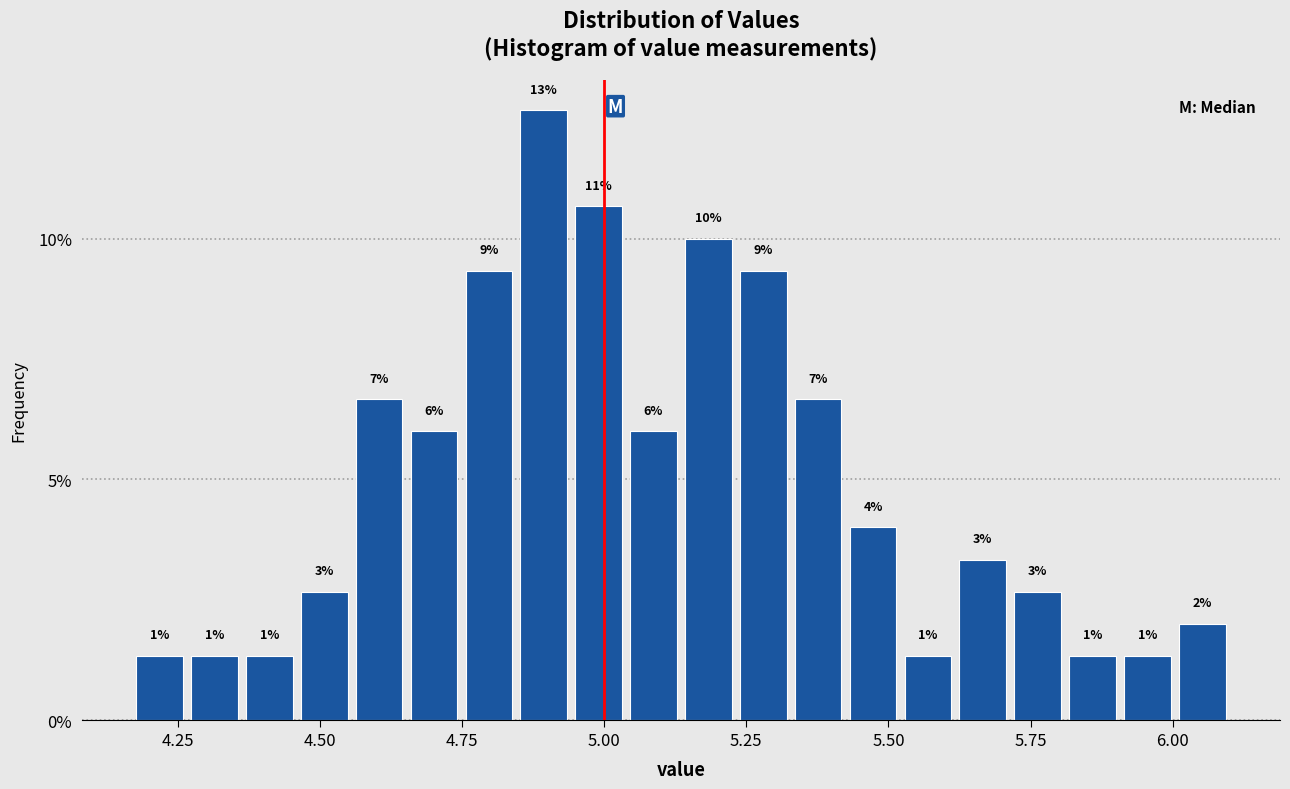

Around what value on the x-axis is the tallest bar? Give the approximate position of its centre, as read against the axis.

4.90